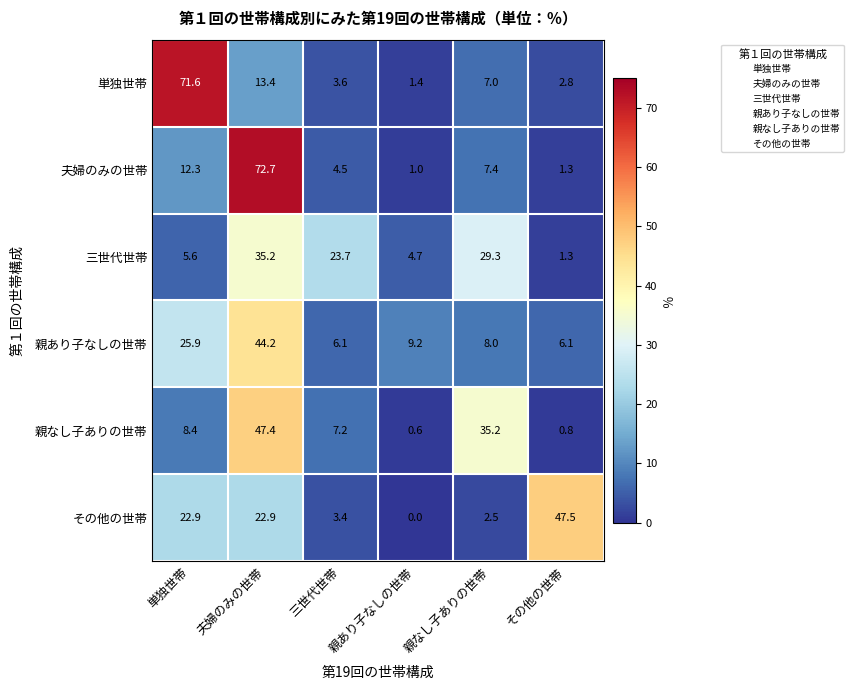

What is the total value across all series at 単独世帯?

146.7